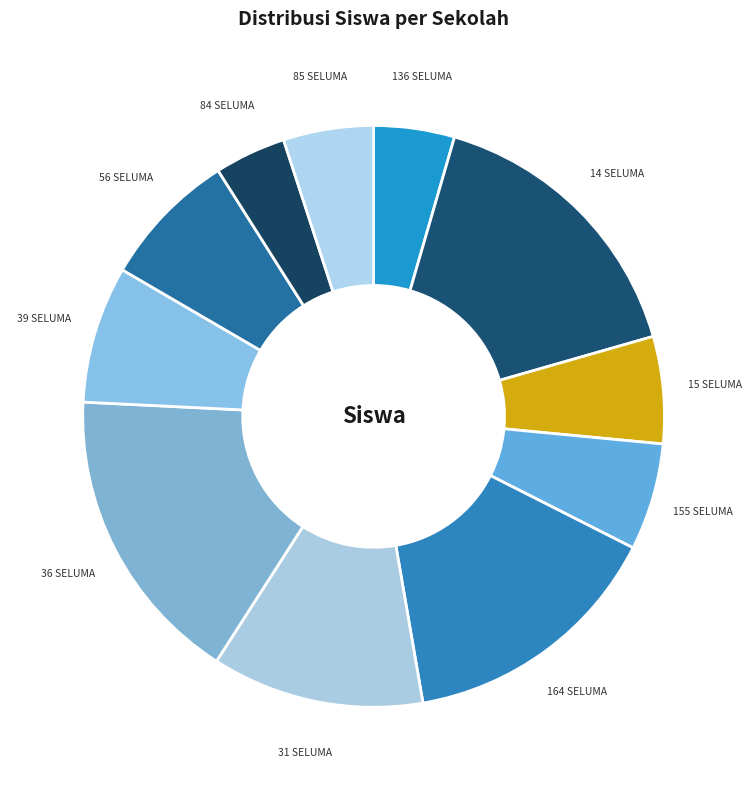

Count the number of slices in the pie.

11